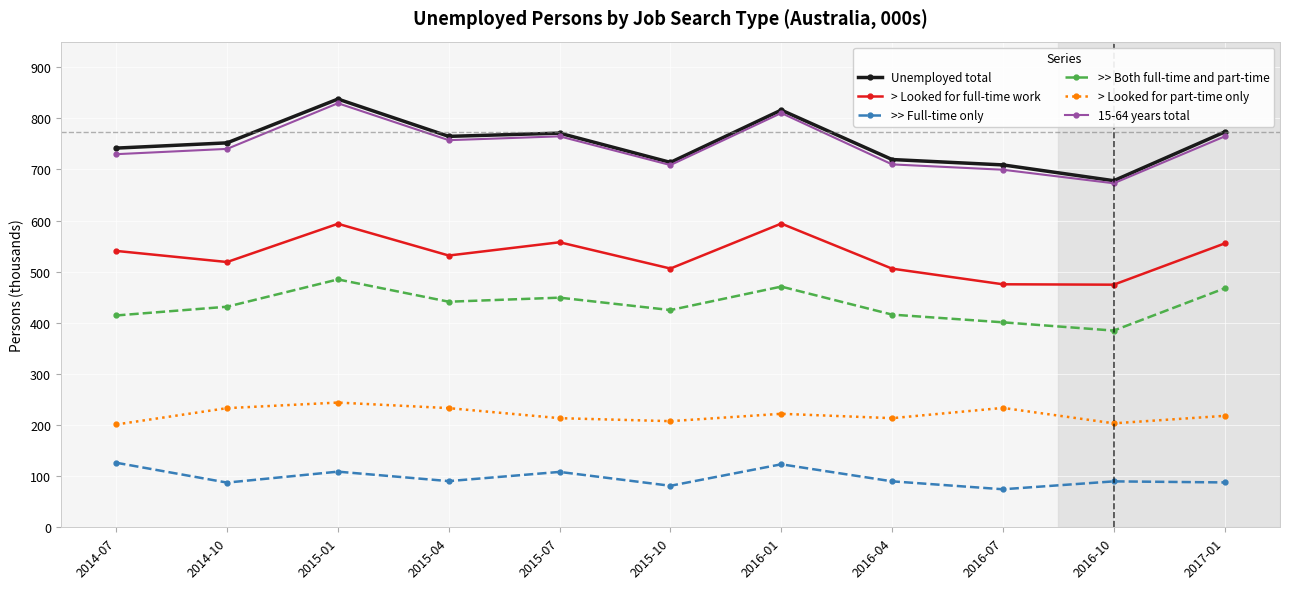

Where does the >> Full-time only series first go above 89?

2014-07